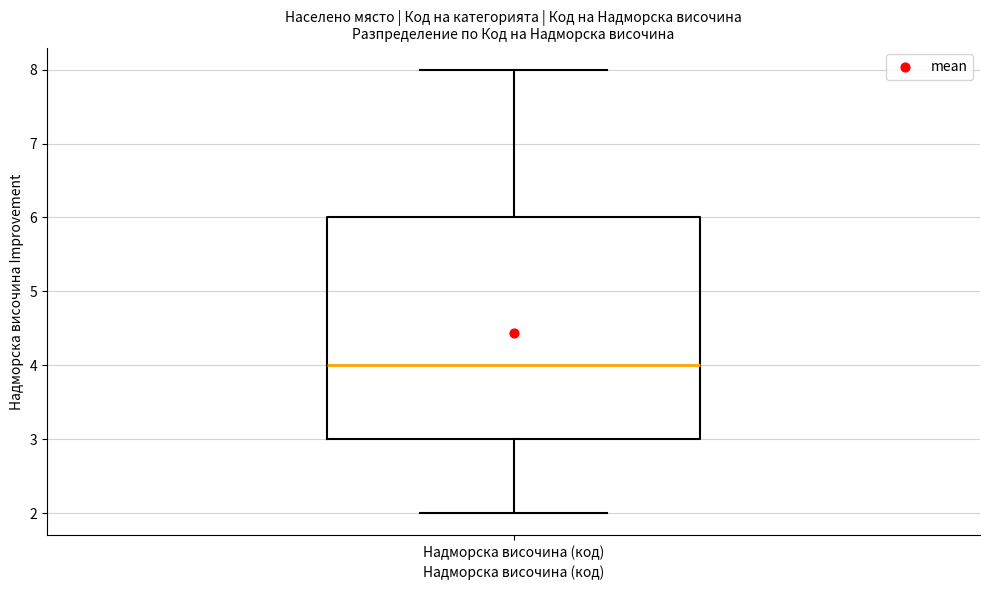

Transcribe this box plot: give where the median line is, the range the box spans, and where the two whiskers end, as read against the y-axis. The values are not printed on the chart, so give them approximately, as read against the axis.

median 4, box 3 to 6, whiskers 2 to 8